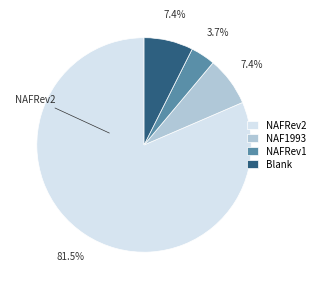

To the nearest percent, what is the average slice percentage?

25%